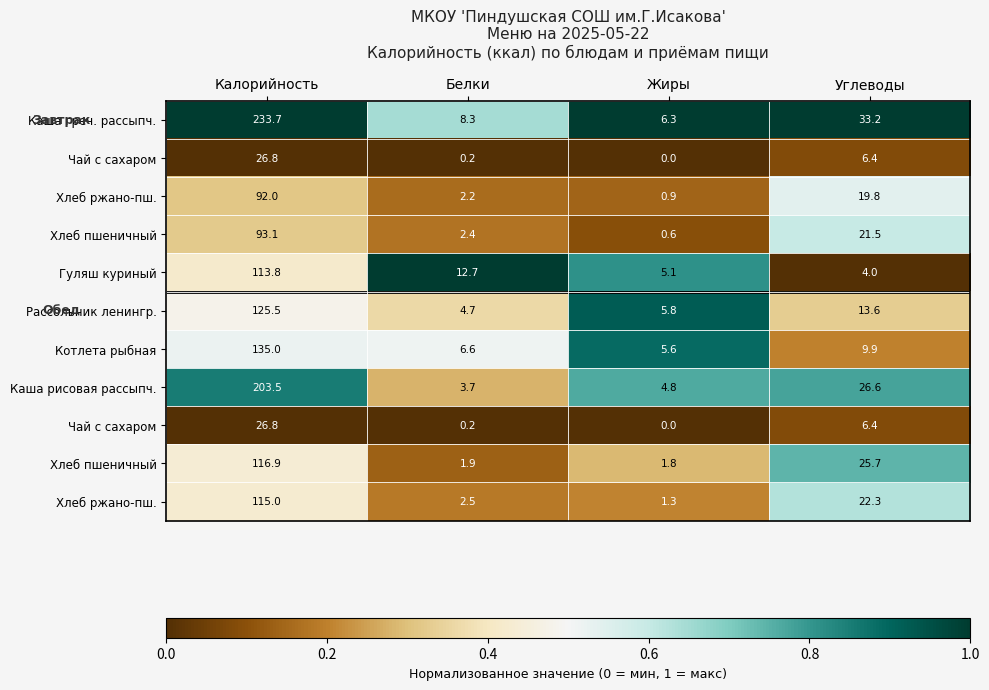

Count the number of categories in the chart.

4